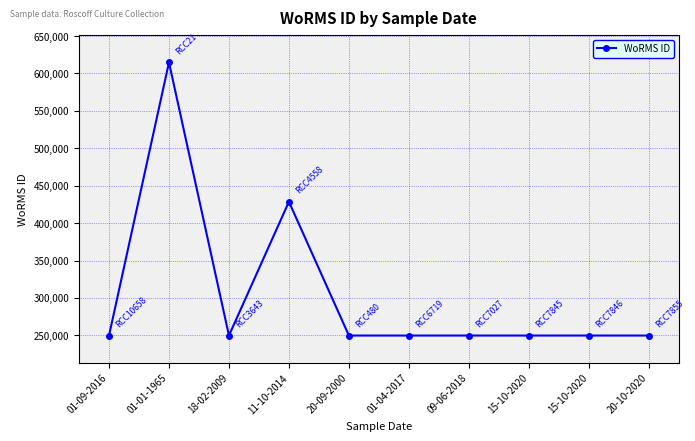

List the labels in order of value, smallest first.

01-09-2016, 18-02-2009, 20-09-2000, 01-04-2017, 09-06-2018, 15-10-2020, 15-10-2020, 20-10-2020, 11-10-2014, 01-01-1965